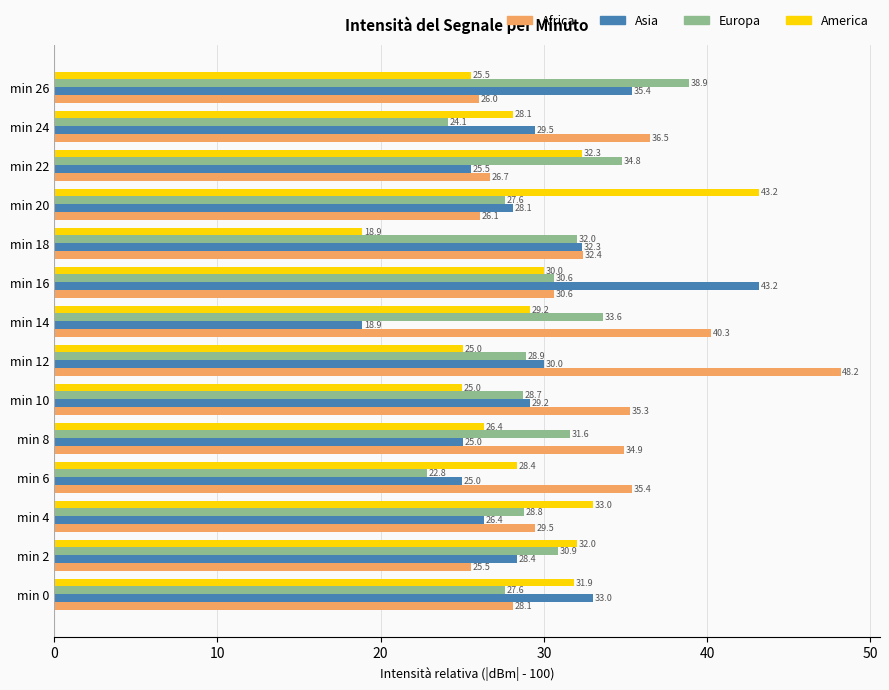

What is the maximum value for Africa?

48.2